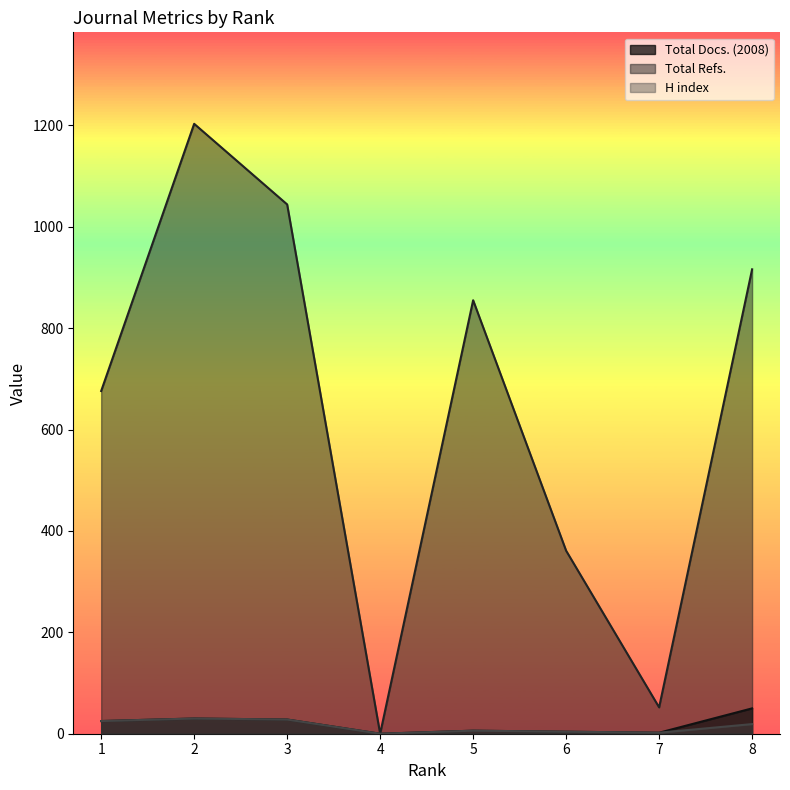

Between 2 and 5, which is larger?

2